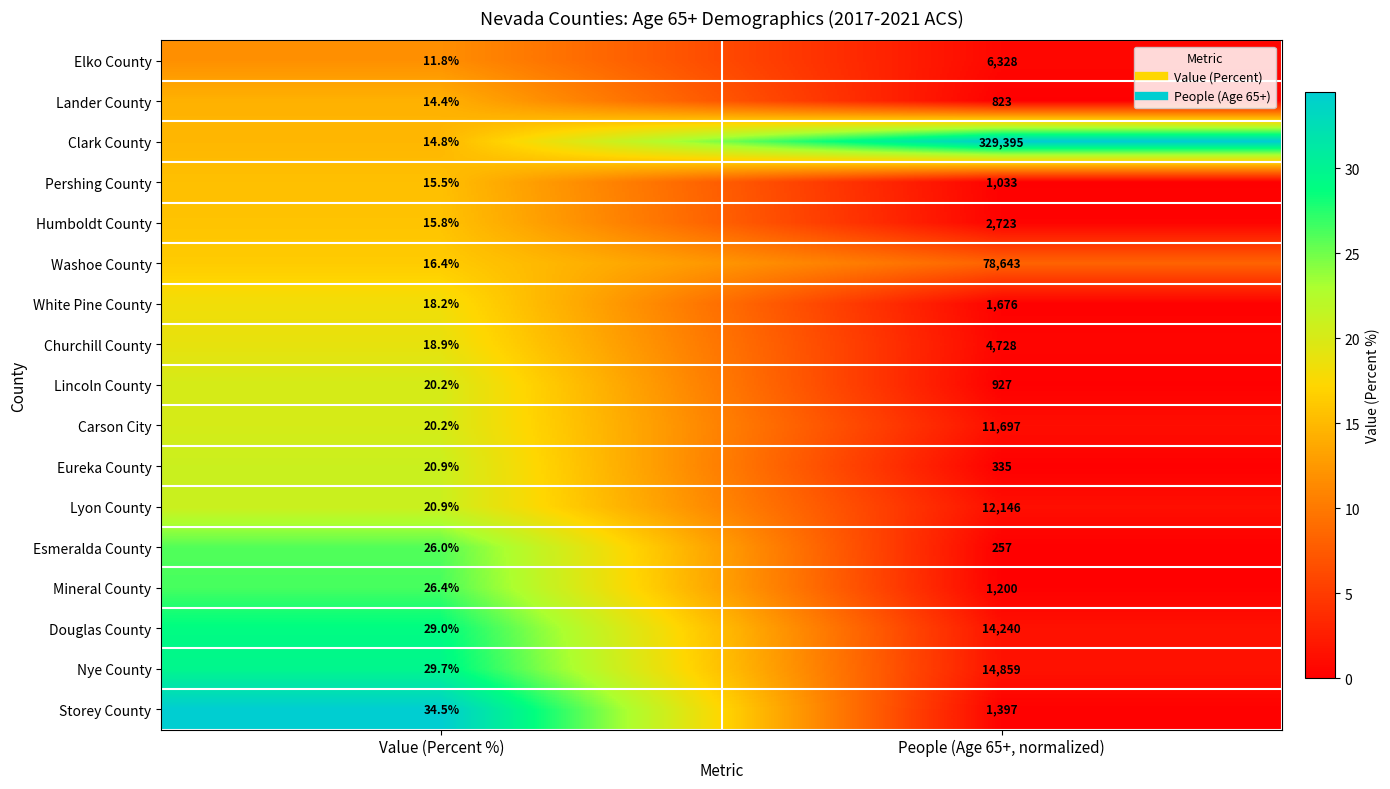

Rank the categories by Lyon County value from highest to lowest.

People (Age 65+, normalized), Value (Percent %)